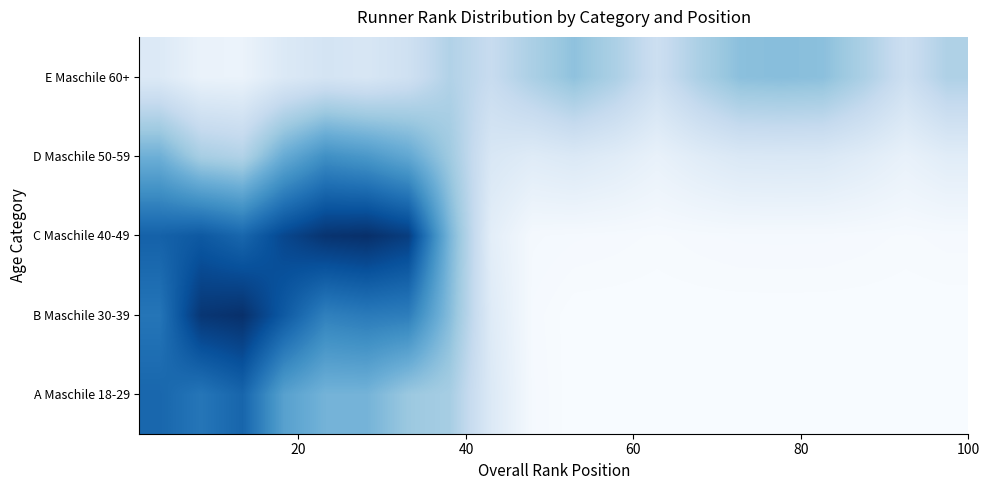

Reading left to right, extract all data points from this chart.

A Maschile 18-29: 1.3	1.2	1.3	0.9	0.8	0.8	0.6	0.6	0.2	0.0	0.0	0.0	0.0	0.0	0.0	0.0	0.0	0.0	0.0	0.0
B Maschile 30-39: 1.2	1.6	1.7	1.4	1.2	1.2	1.2	0.7	0.2	0.0	0.0	0.0	0.0	0.0	0.0	0.0	0.0	0.0	0.0	0.0
C Maschile 40-49: 1.4	1.4	1.3	1.5	1.7	1.7	1.6	0.8	0.2	0.0	0.0	0.0	0.0	0.0	0.0	0.0	0.0	0.0	0.0	0.0
D Maschile 50-59: 0.8	0.6	0.5	0.9	1.1	1.0	0.9	0.6	0.3	0.2	0.2	0.2	0.1	0.2	0.2	0.3	0.2	0.2	0.1	0.2
E Maschile 60+: 0.2	0.1	0.1	0.2	0.3	0.3	0.3	0.5	0.4	0.6	0.7	0.6	0.4	0.6	0.7	0.7	0.7	0.6	0.4	0.5